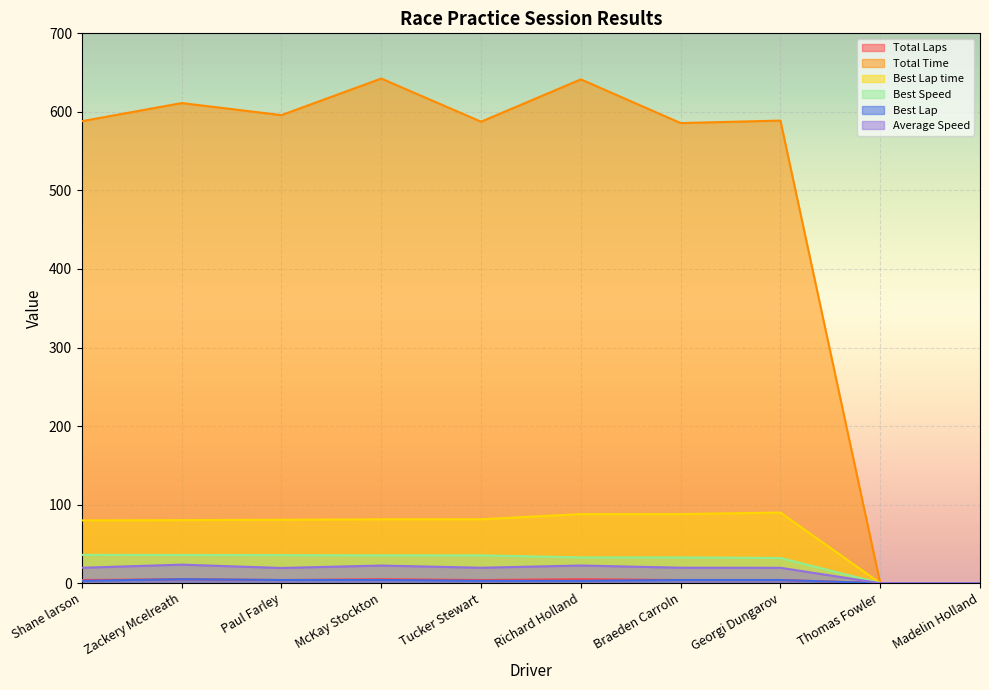

True or false: Total Time has a value of 641.4 at Richard Holland.

True